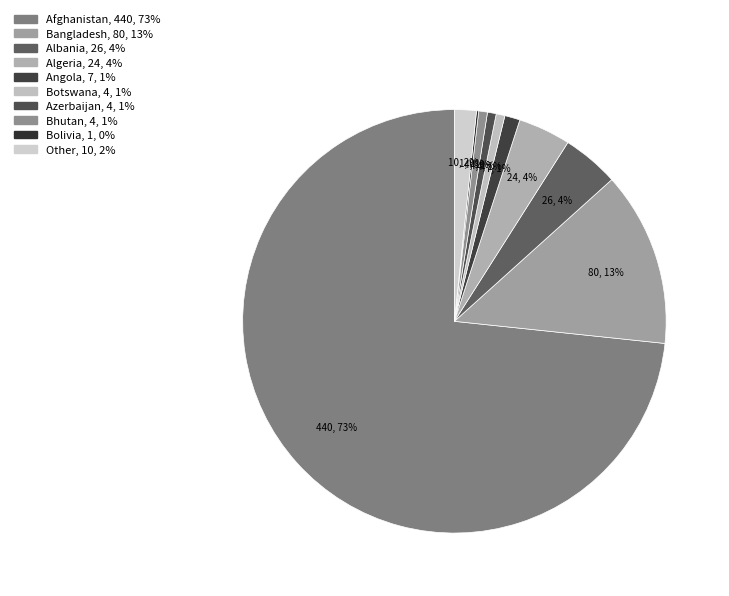

To the nearest percent, what percentage of the pie is Afghanistan?

73%